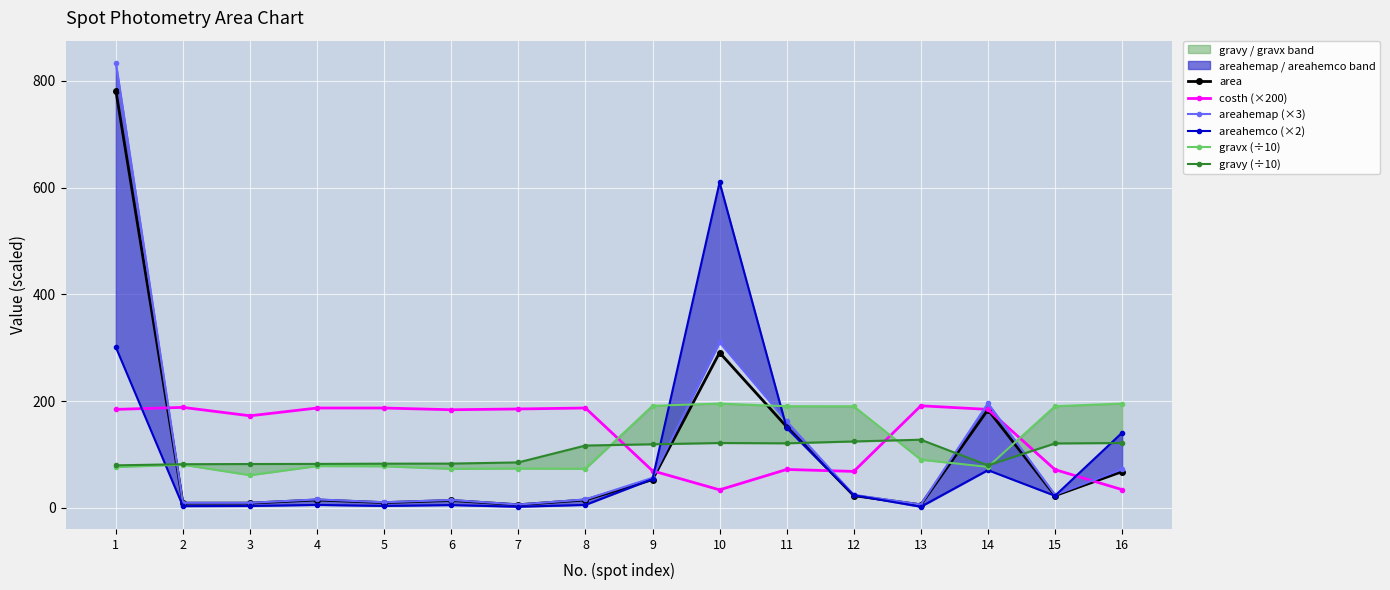

Where is the first local maximum for costh (×200)?

2